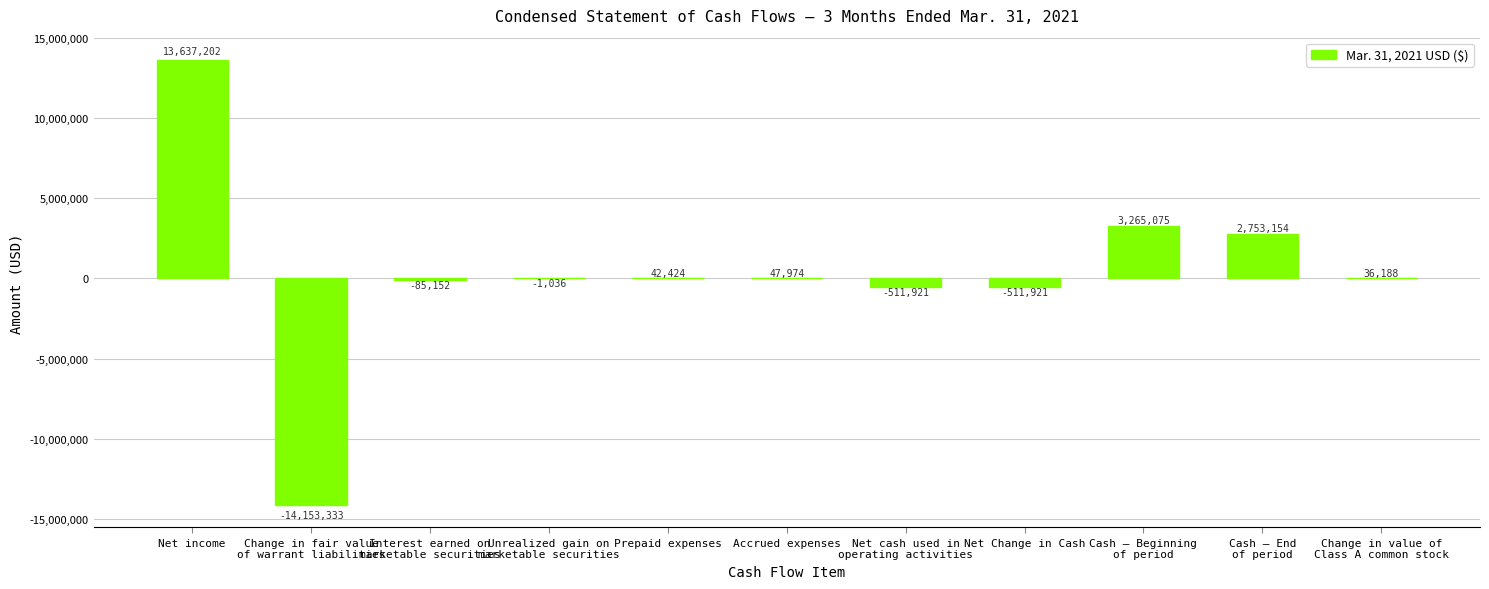

What is the maximum value shown in the chart?

13637202